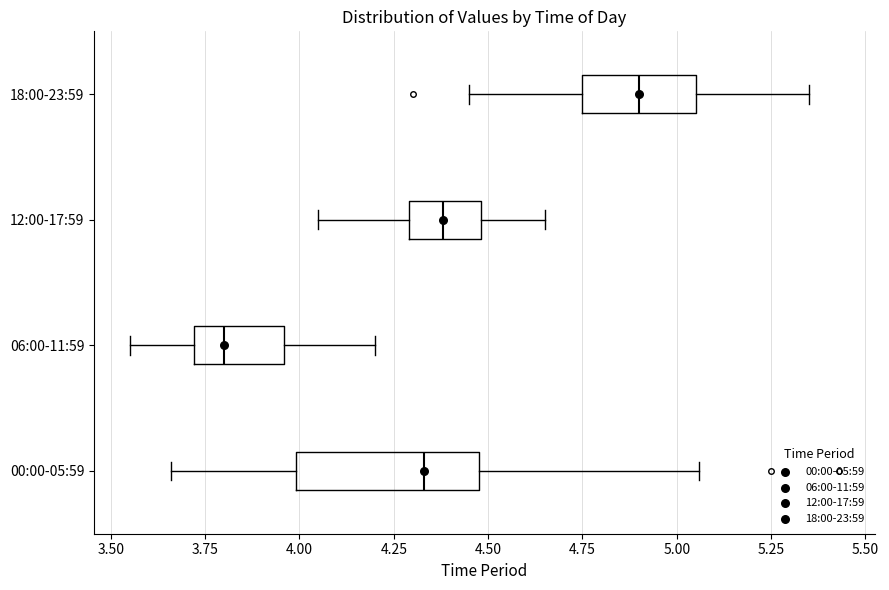

Reading bottom to top, read every box against the x-axis: the position of its median line, the range the box covers, and the ends of its whiskers. The values are not printed on the chart, so give them approximately, as read against the axis.

00:00-05:59: median 4.35, box 4.00 to 4.50, whiskers 3.65 to 5.05
06:00-11:59: median 3.80, box 3.70 to 3.95, whiskers 3.55 to 4.20
12:00-17:59: median 4.40, box 4.30 to 4.50, whiskers 4.05 to 4.65
18:00-23:59: median 4.90, box 4.75 to 5.05, whiskers 4.45 to 5.35